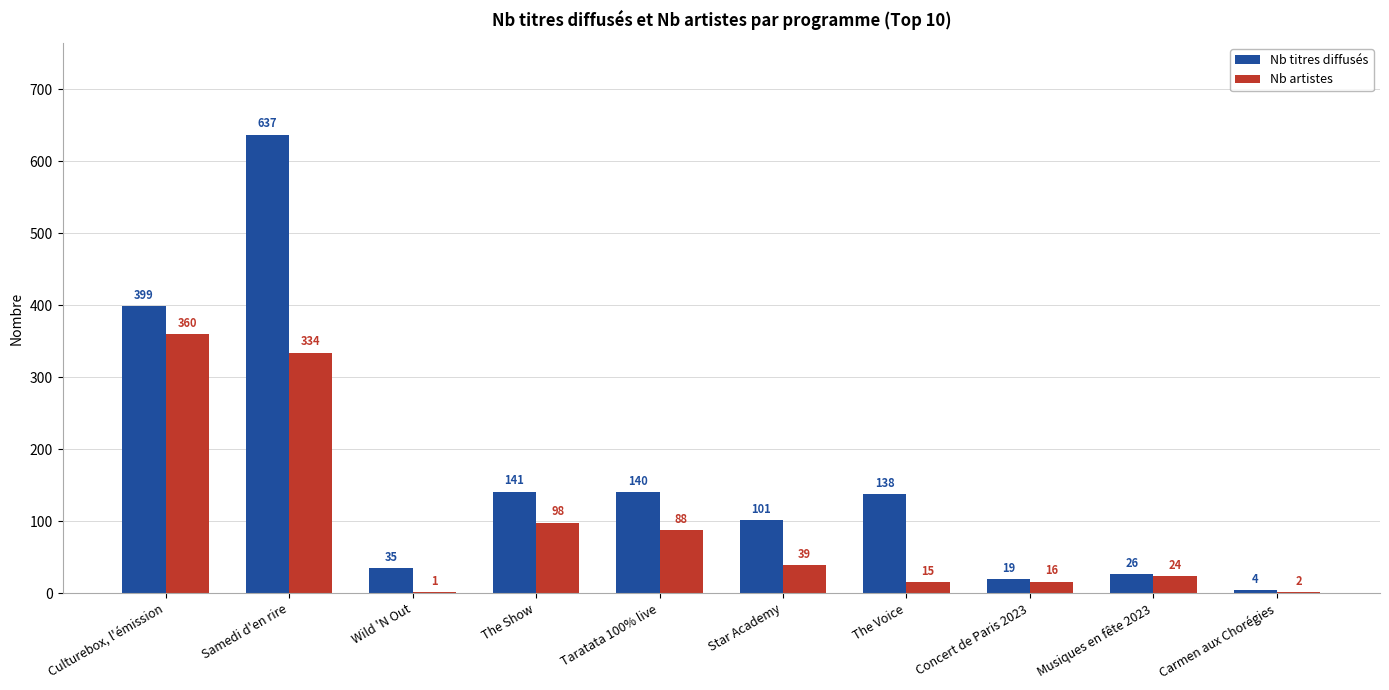

What is the maximum value for Nb titres diffusés?

637